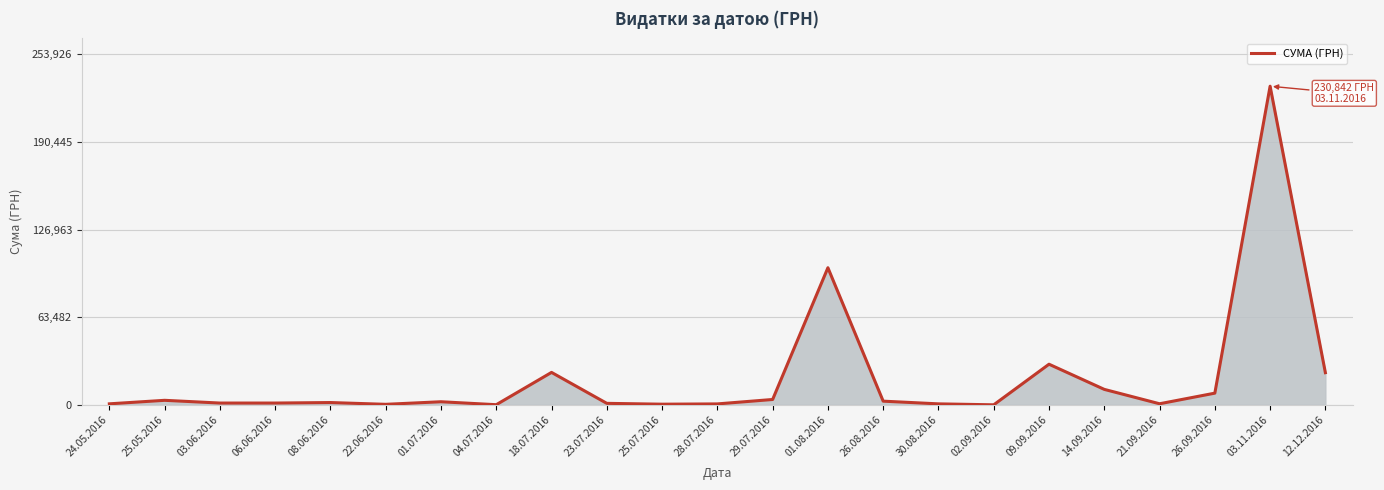

What is the change in value from 04.07.2016 to 12.12.2016?

+23203.4